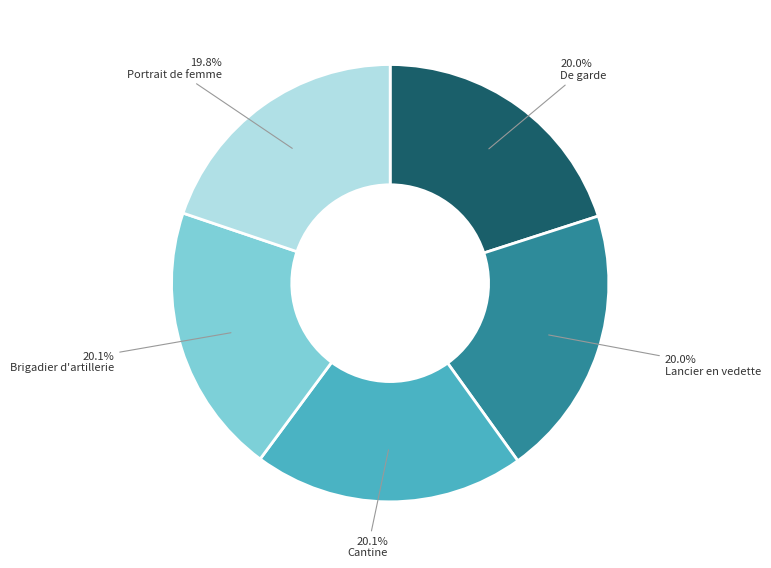

What is the ratio of the value at Lancier en vedette to the value at Brigadier d'artillerie?

1.0